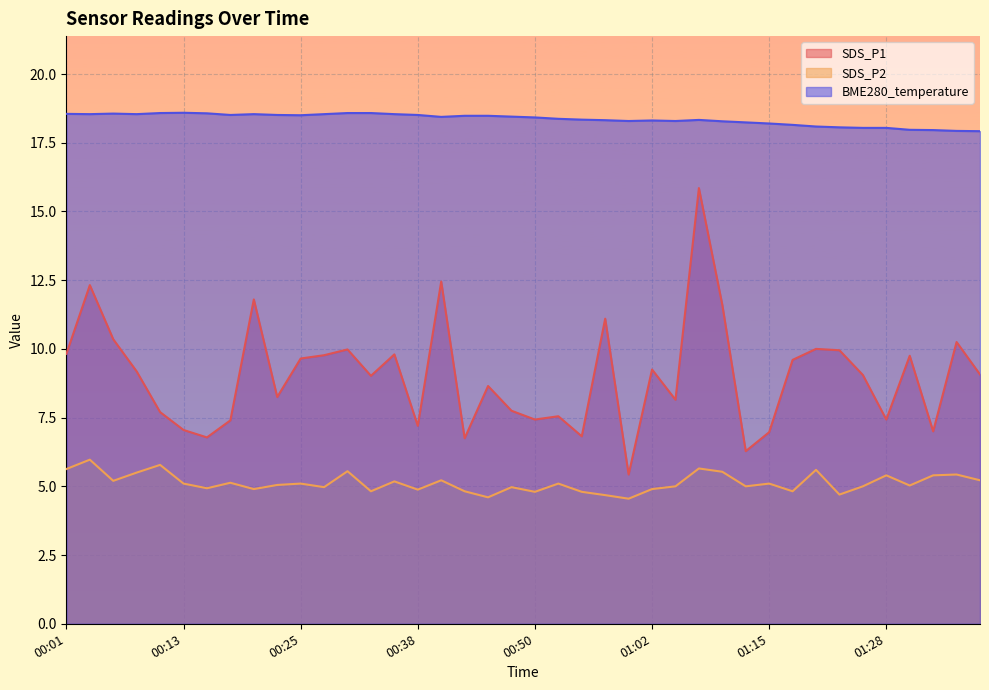

At which category is the sum across all series the highest?

01:07